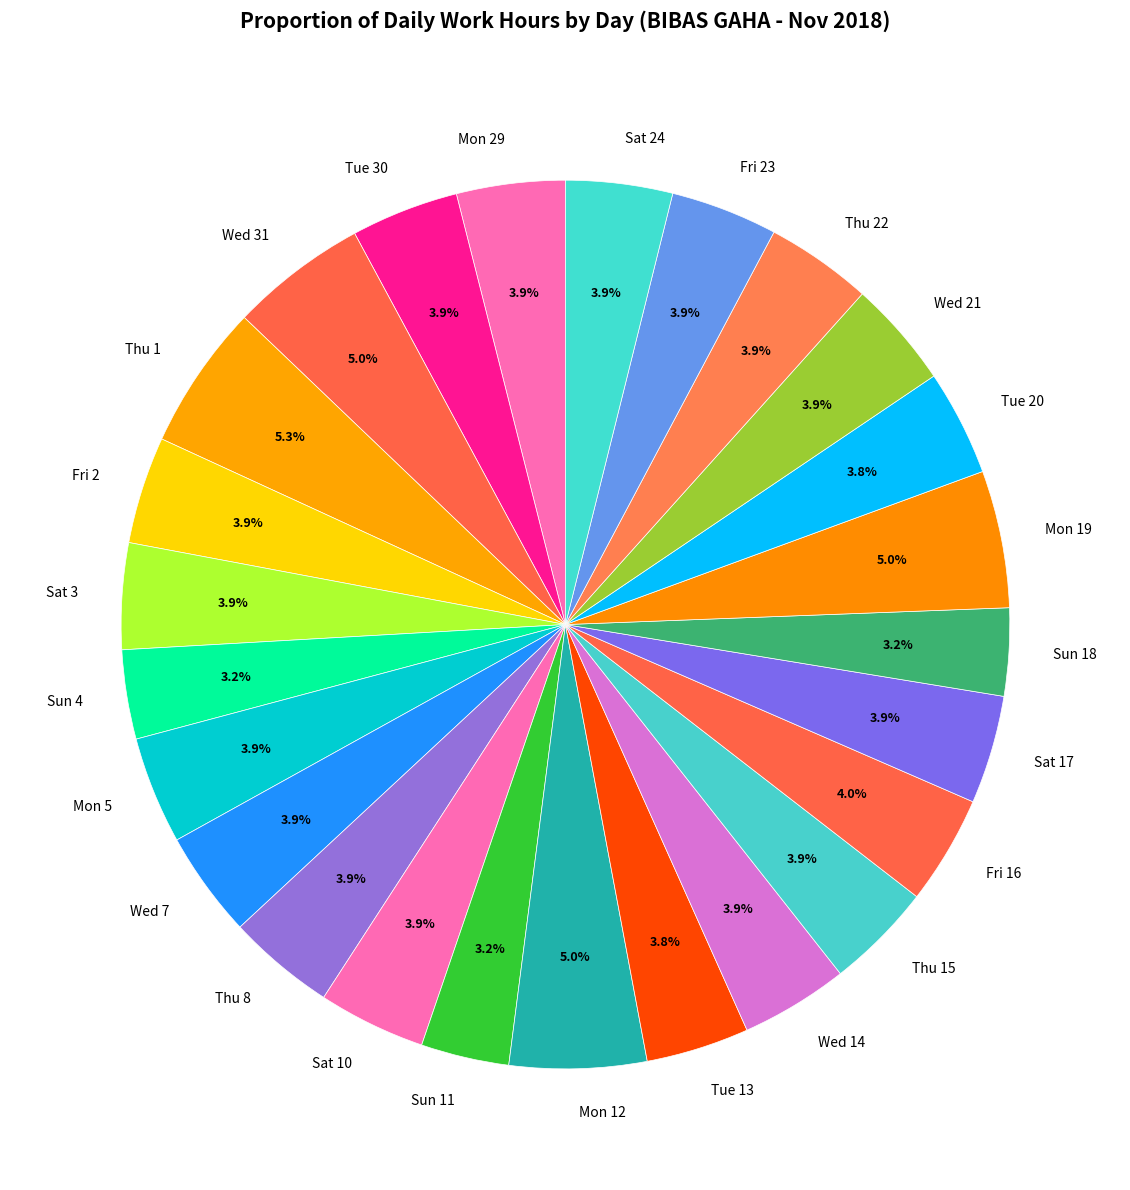

To the nearest percent, what is the average slice percentage?

4%